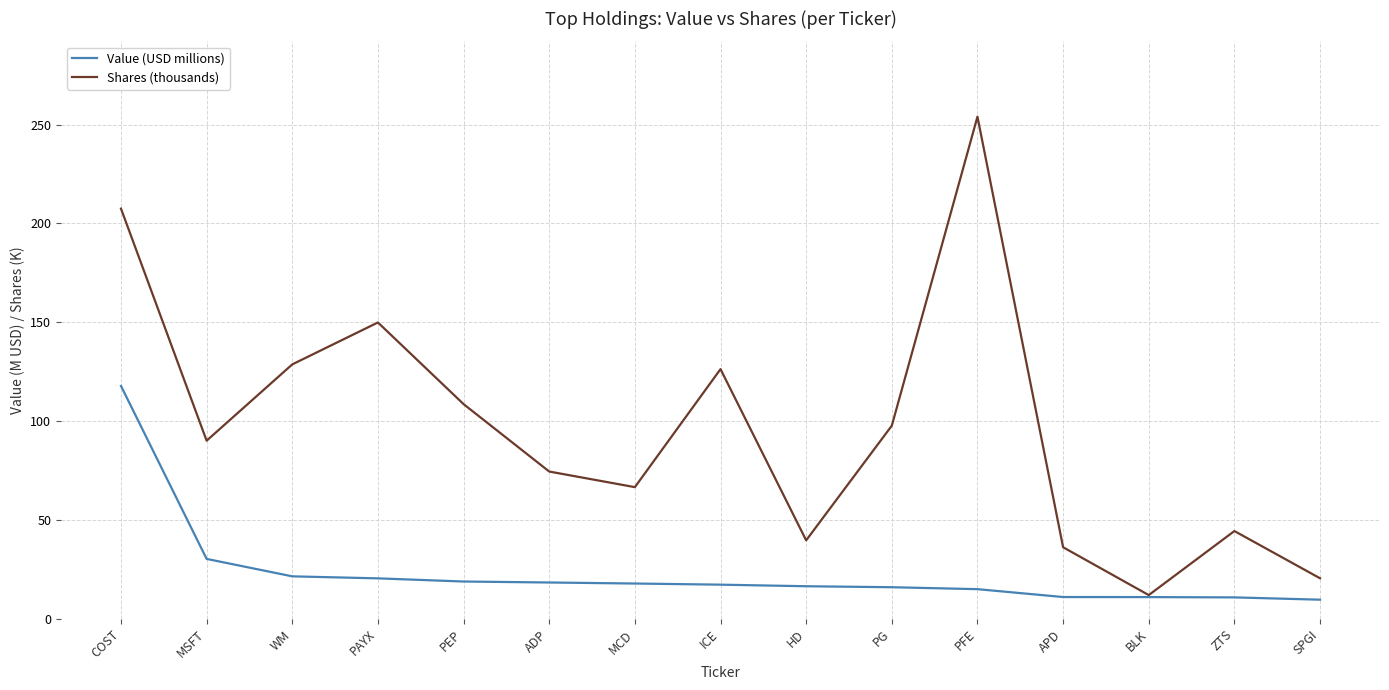

How many categories are shown in the chart?

15